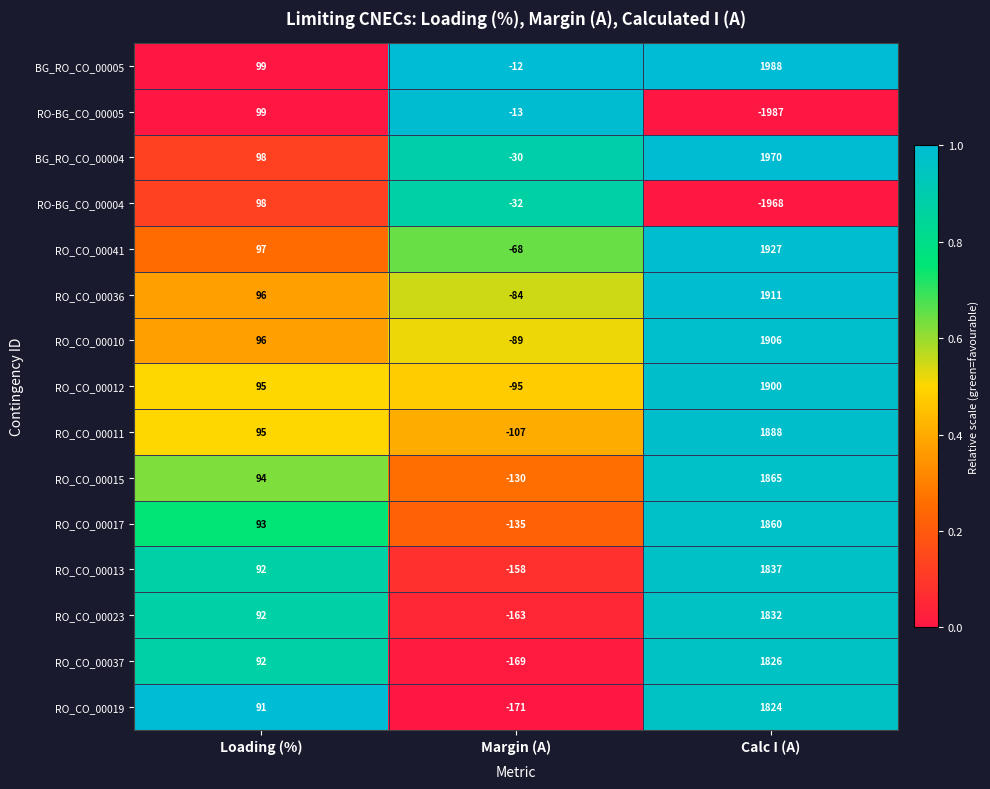

What is the sum of all BG_RO_CO_00005 values?

2075